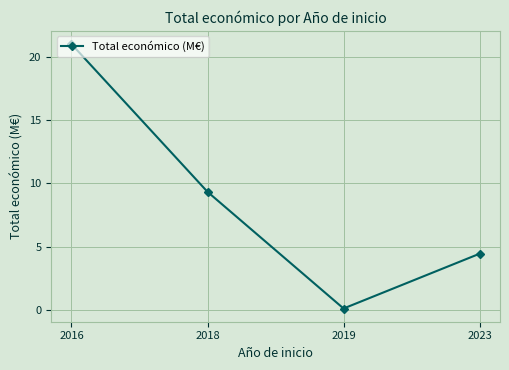

True or false: the data shows 2.3 at 2018.

False